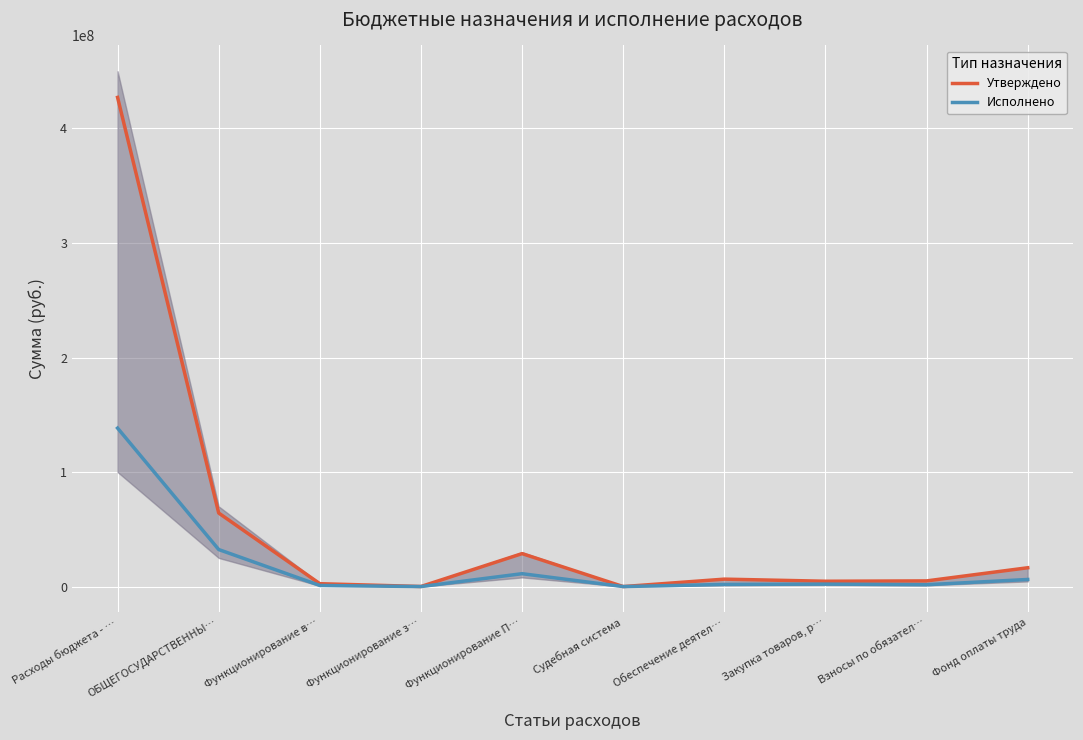

Reading left to right, transcribe all the data shown in this chart.

Утверждено: 427132605.3	64208280.4	2511863.7	67400.0	28776101.0	676.1	6492000.0	4656623.6	4952506.0	16432978.0
Исполнено: 138367712.1	32335025.6	966591.1	15450.0	11242880.0	0.0	1861249.7	2158117.9	1623561.1	6201035.8